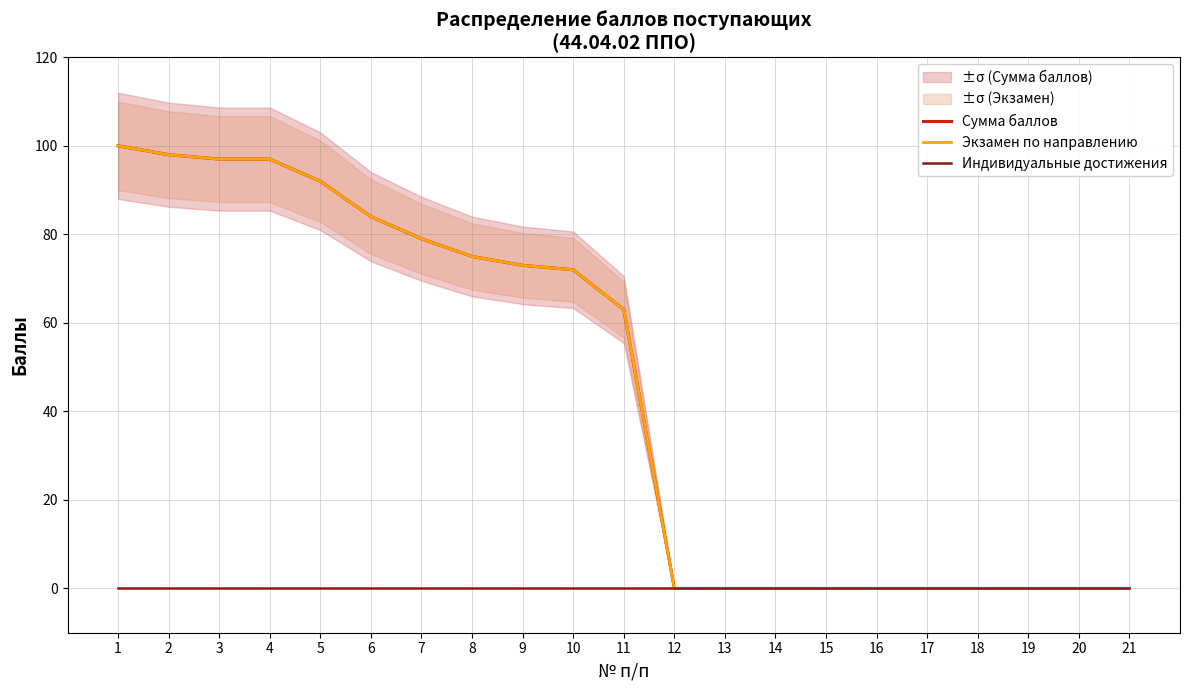

True or false: Экзамен по направлению and Сумма баллов intersect in this chart.

False